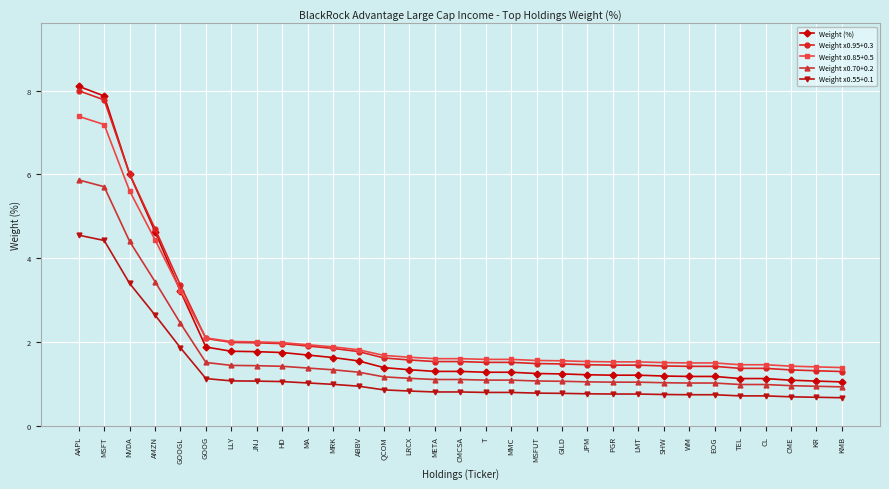

What is the label of the 21st point from the left?

JPM